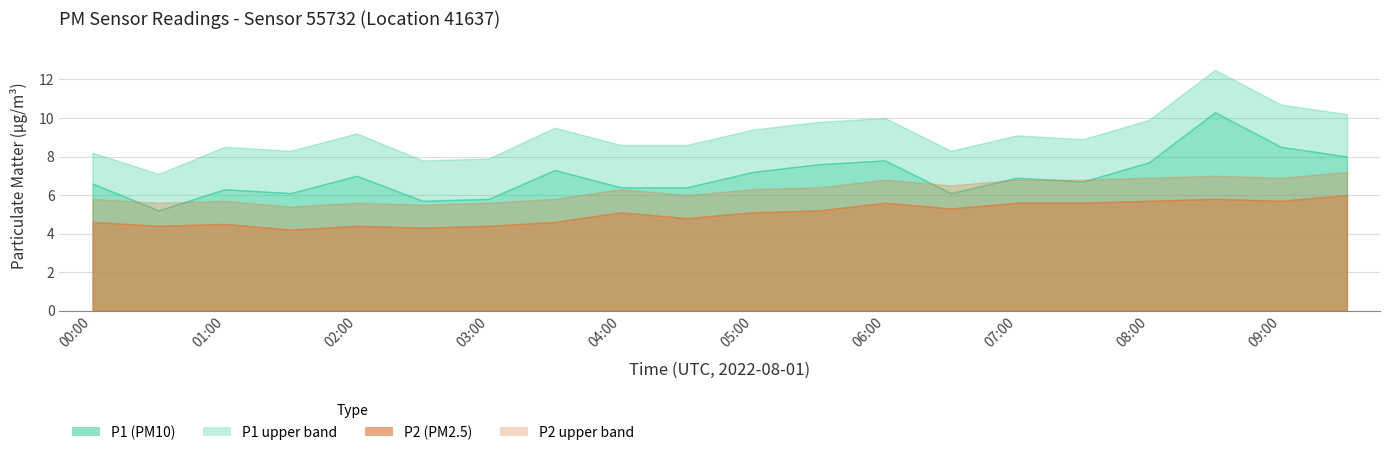

At which category is the sum across all series the highest?

08:30